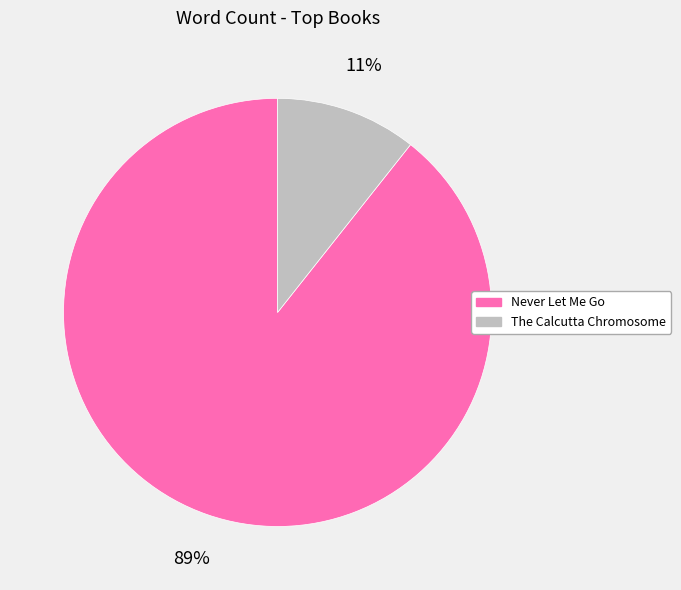

Count the number of slices in the pie.

2